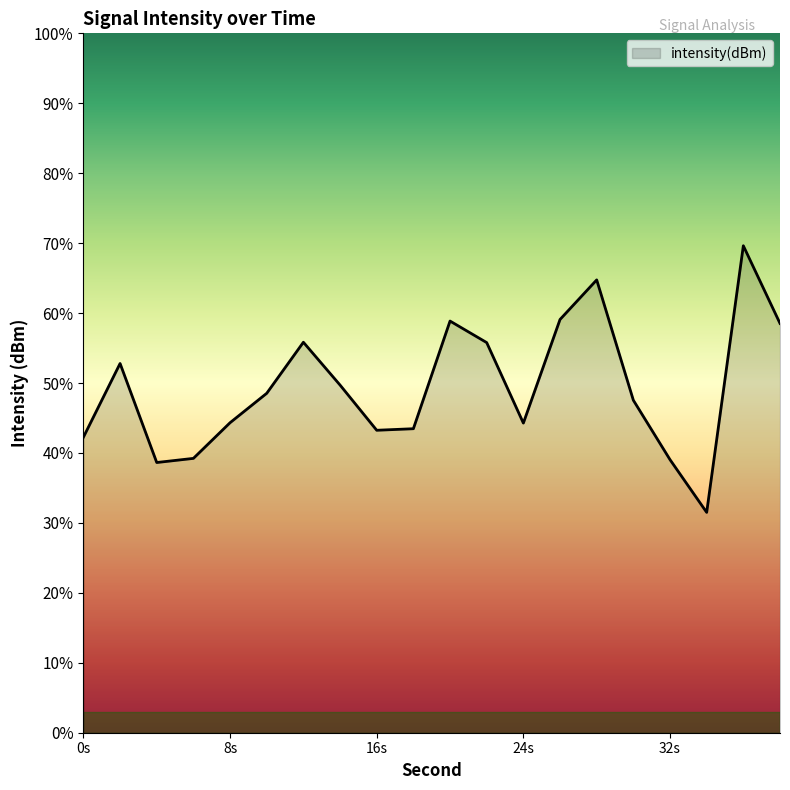

What is the greatest value displayed?

69.6